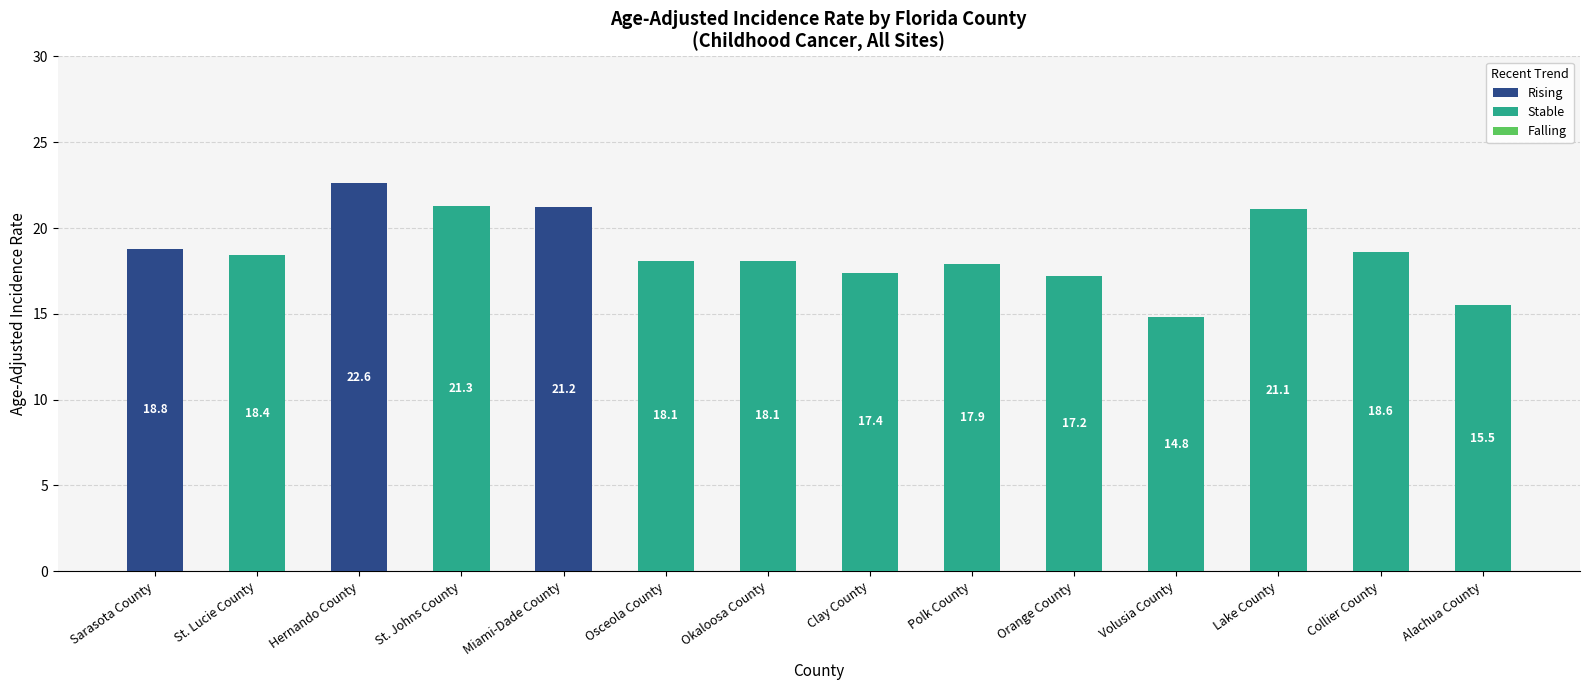

Which category has the highest value in the Rising series?

Hernando County